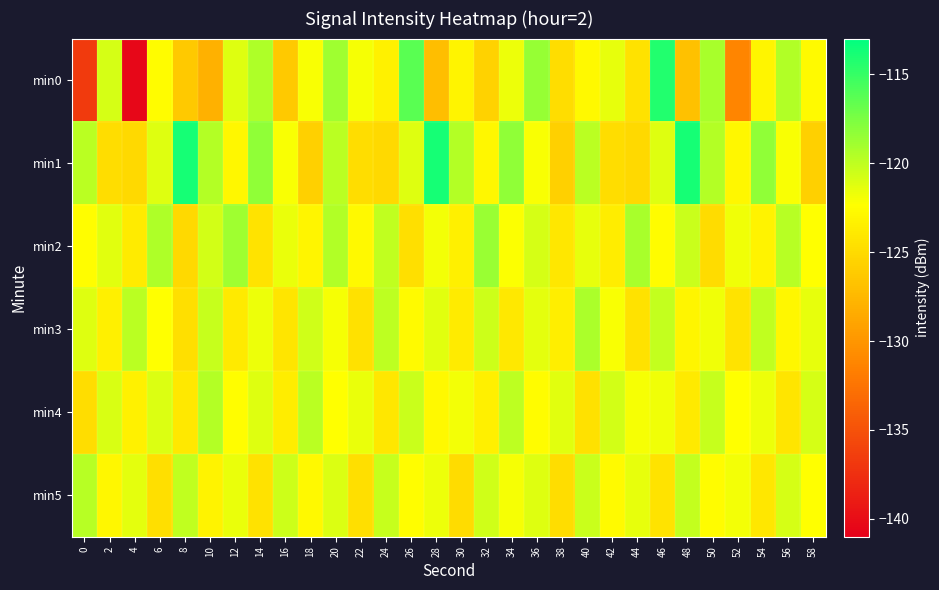

At 42, list the series in order from smallest to largest.

min1, min2, min5, min3, min0, min4